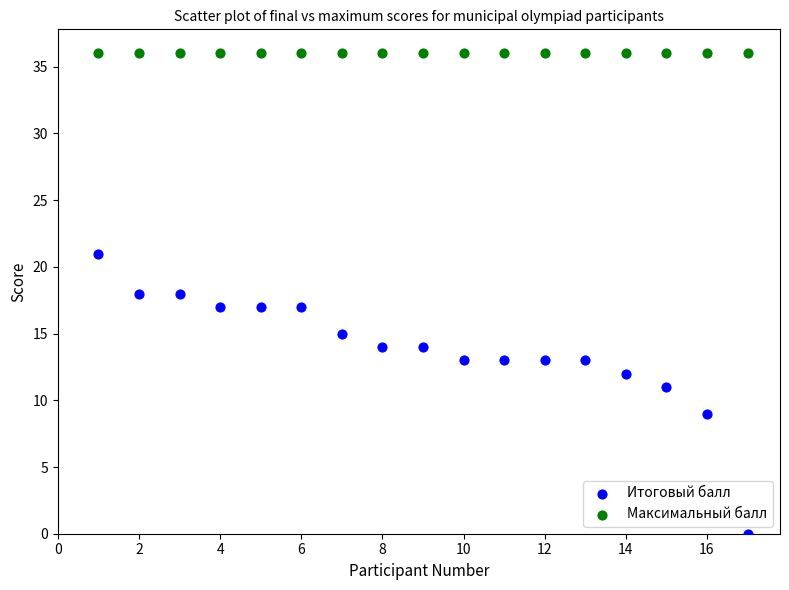

What are all the series names shown in the legend?

Итоговый балл, Максимальный балл